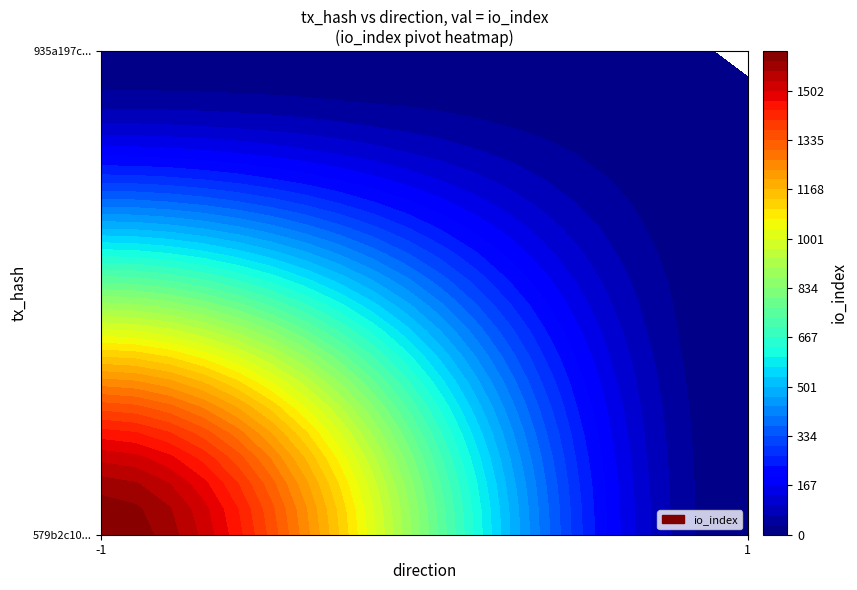

Which series has the largest total across all categories?

579b2c10b117bac43ace9b8a68789b7e7f2e62c